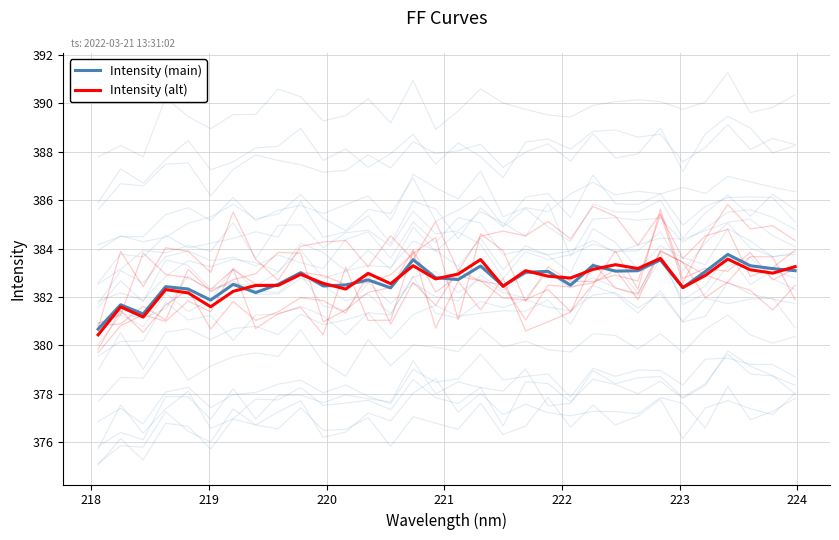

What is the average value of the Intensity (main) series?

382.7